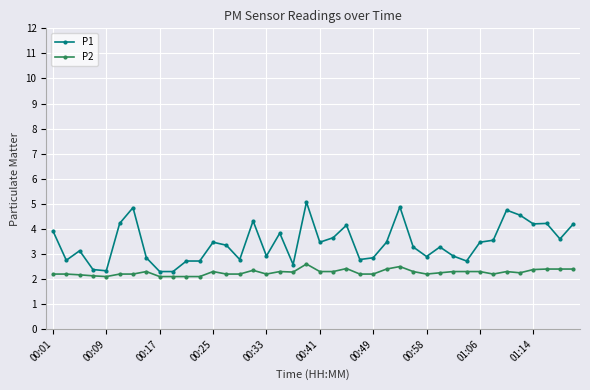

List the series in order of their peak value, lowest first.

P2, P1